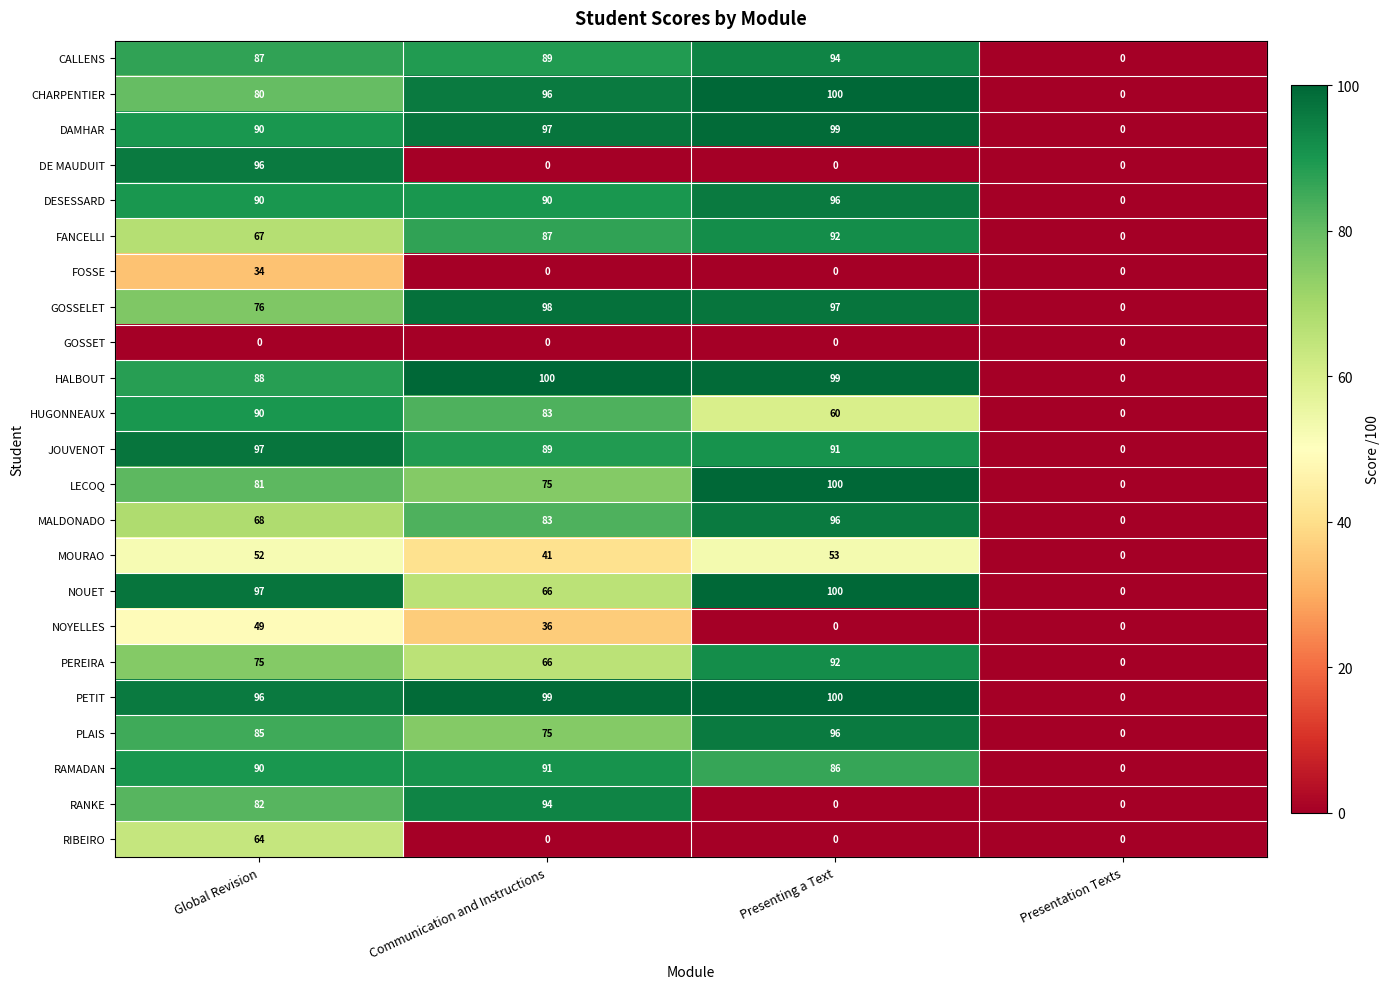

Which series has the largest total across all categories?

PETIT